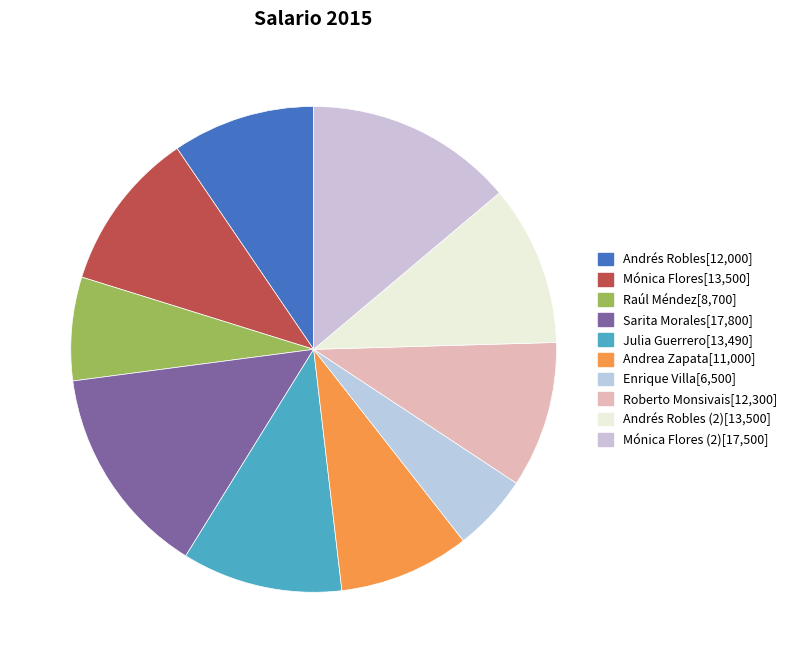

How many slices are in this pie chart?

10